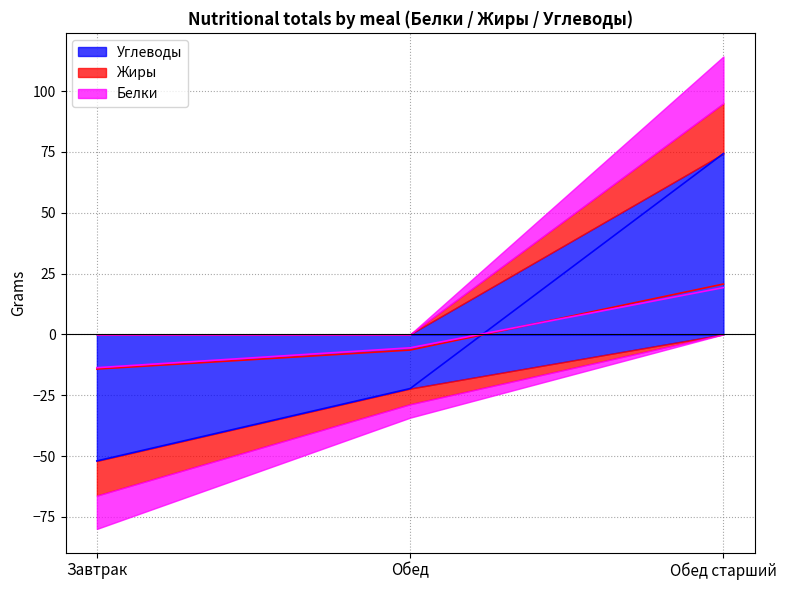

Is it true that Жиры equals -24.1 at Завтрак?

False